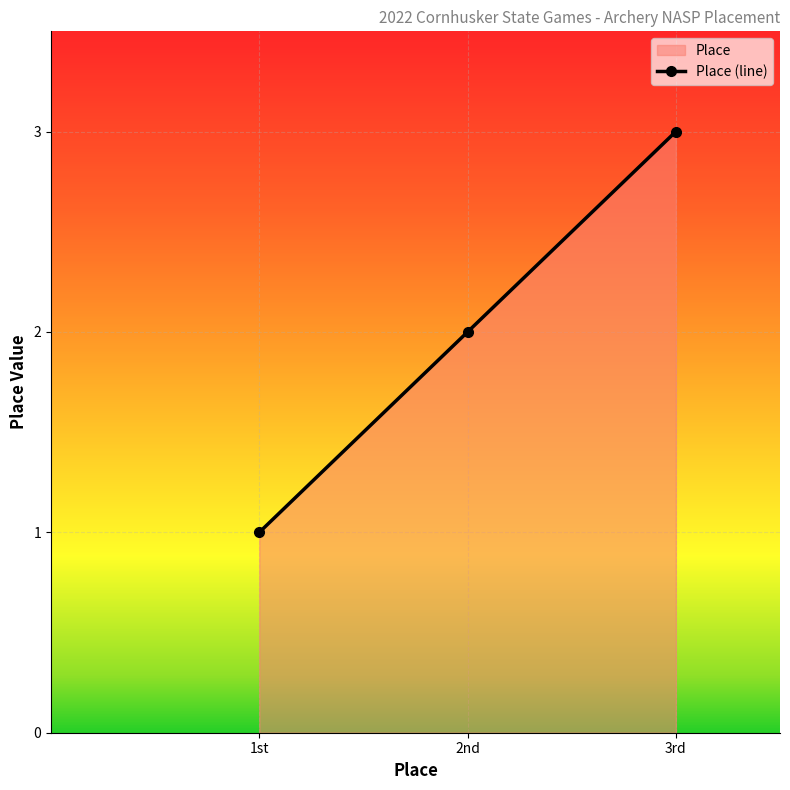

Between 3rd and 1st, which is larger?

3rd